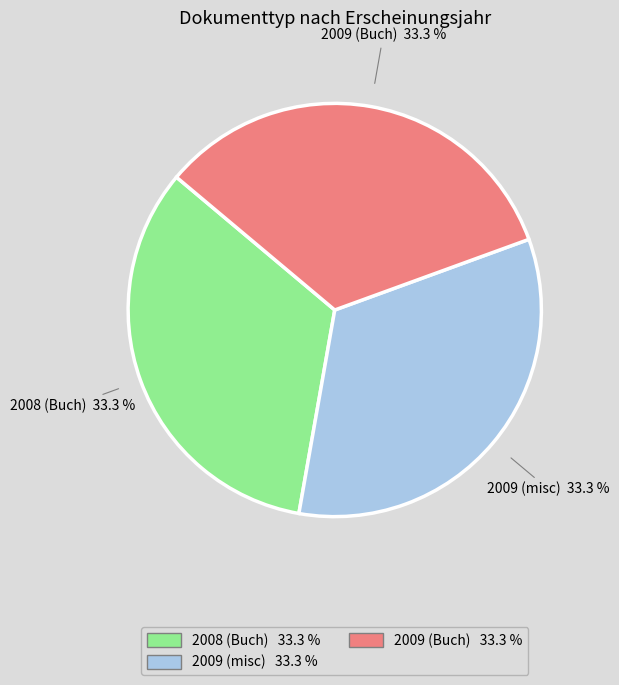

To the nearest percent, what is the average slice percentage?

33%